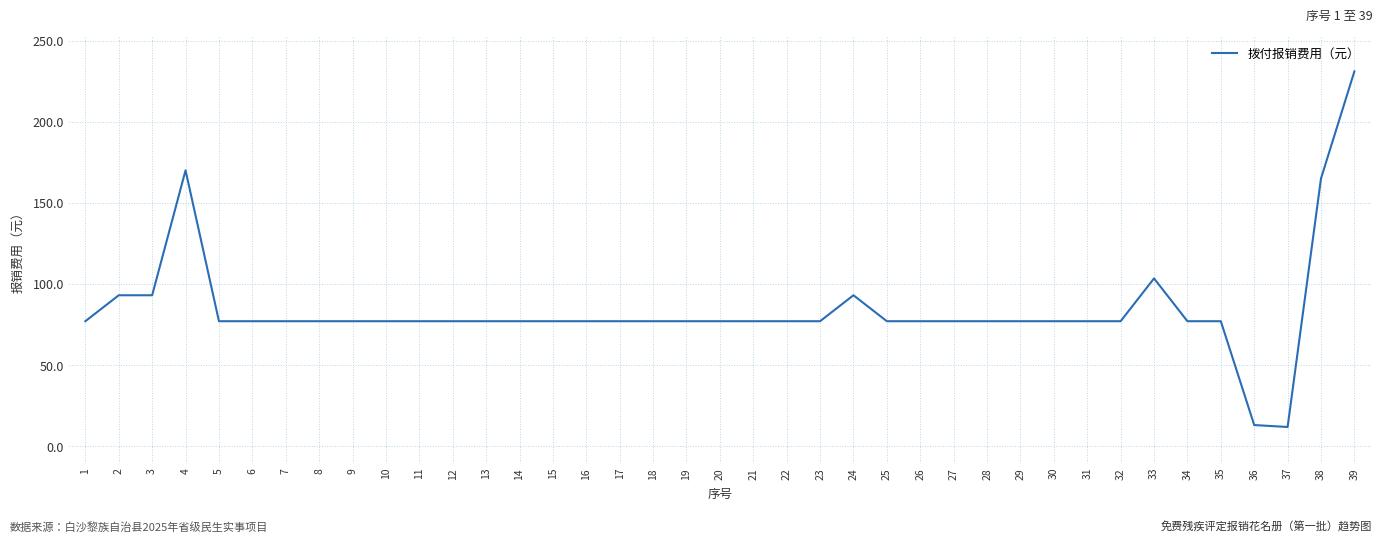

What is the greatest value displayed?

231.0